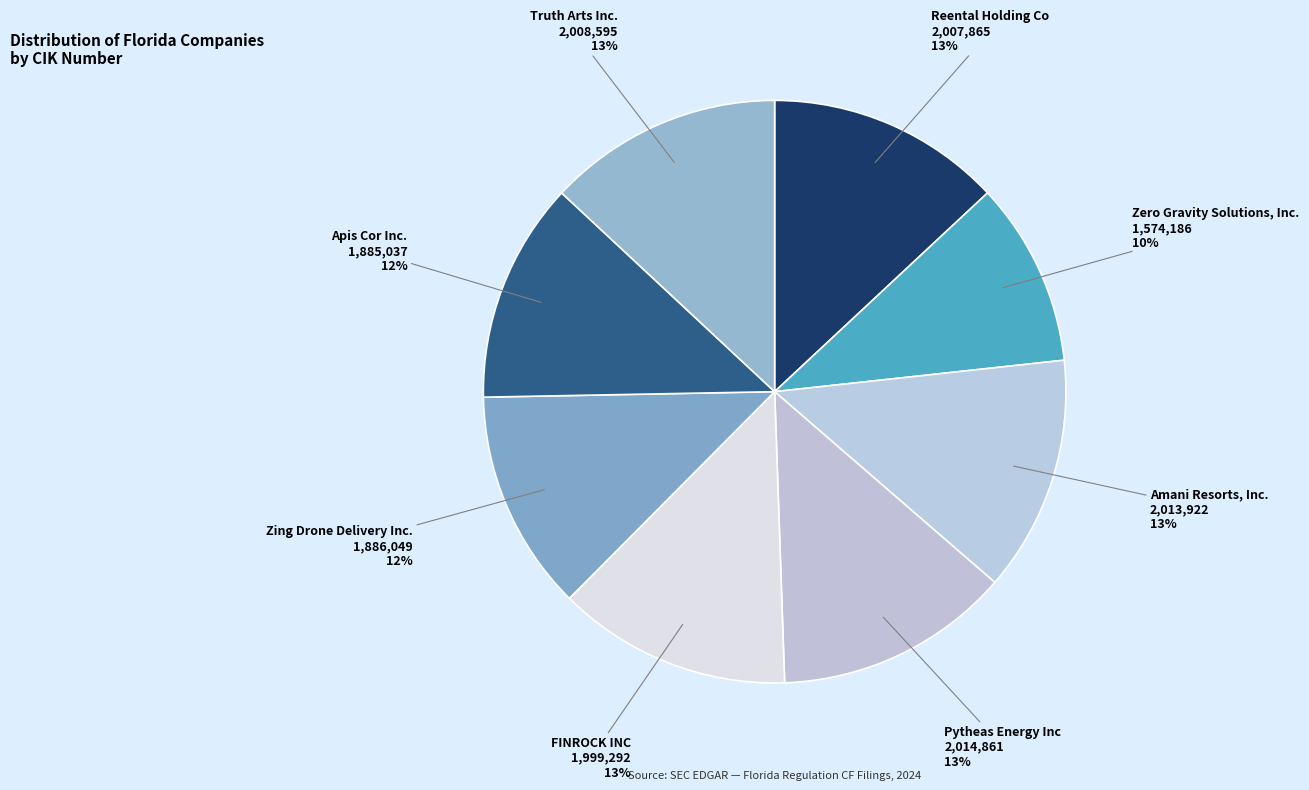

What percentage is the Truth Arts Inc. slice, to the nearest percent?

13%